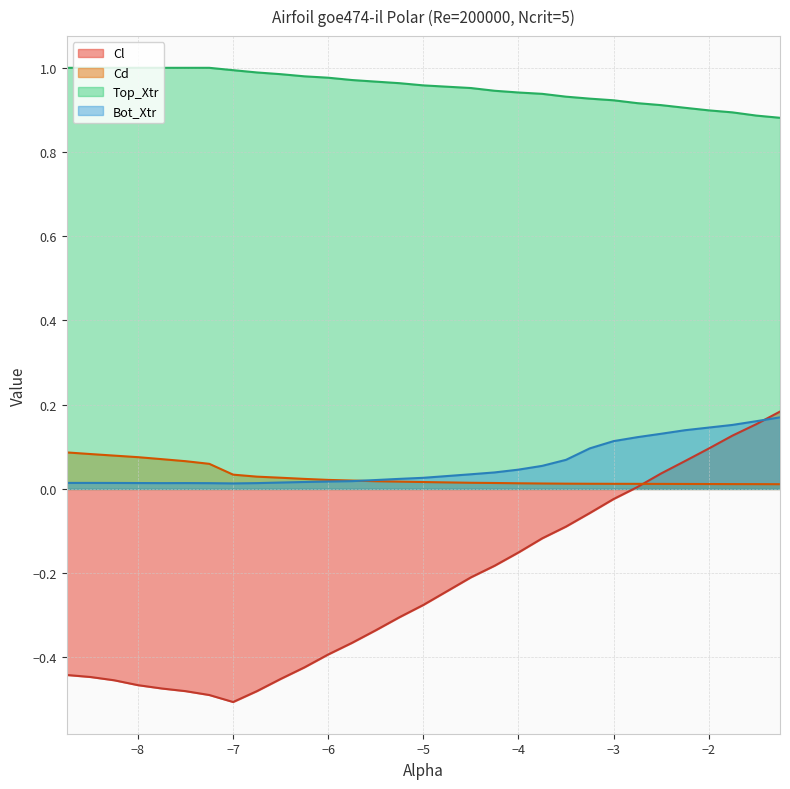

What are all the series names shown in the legend?

Cl, Cd, Top_Xtr, Bot_Xtr